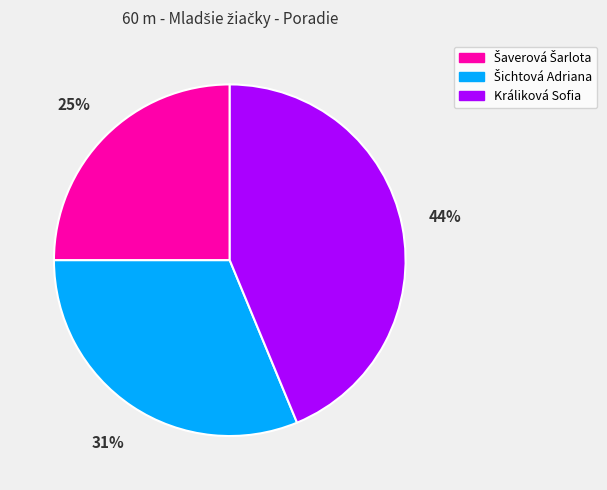

Is there a majority slice in this chart?

No